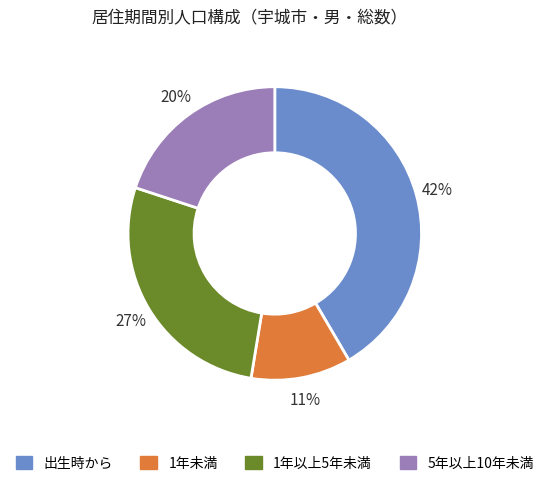

Between 1年未満 and 5年以上10年未満, which is larger?

5年以上10年未満